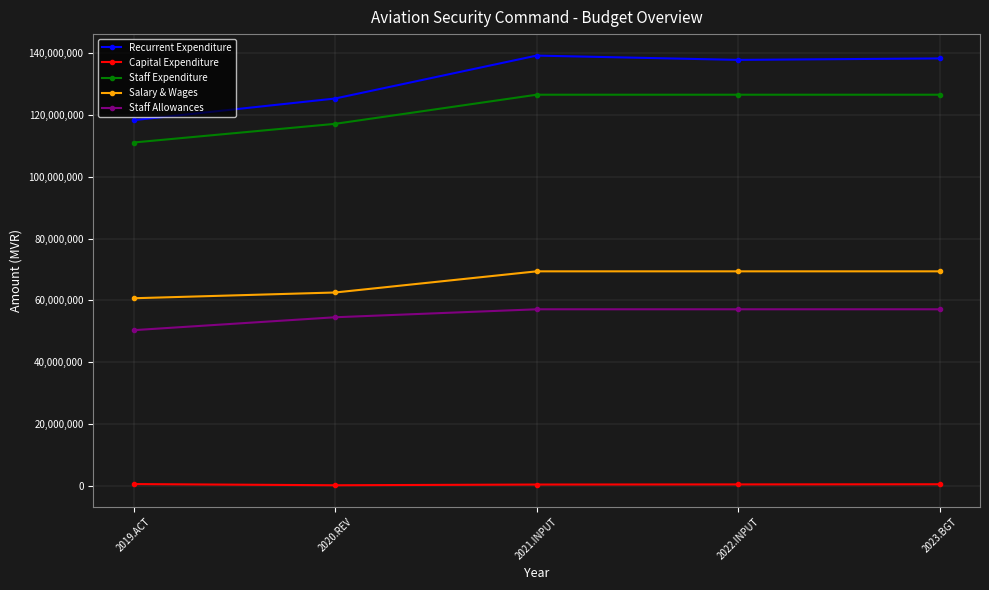

What are all the series names shown in the legend?

Recurrent Expenditure, Capital Expenditure, Staff Expenditure, Salary & Wages, Staff Allowances